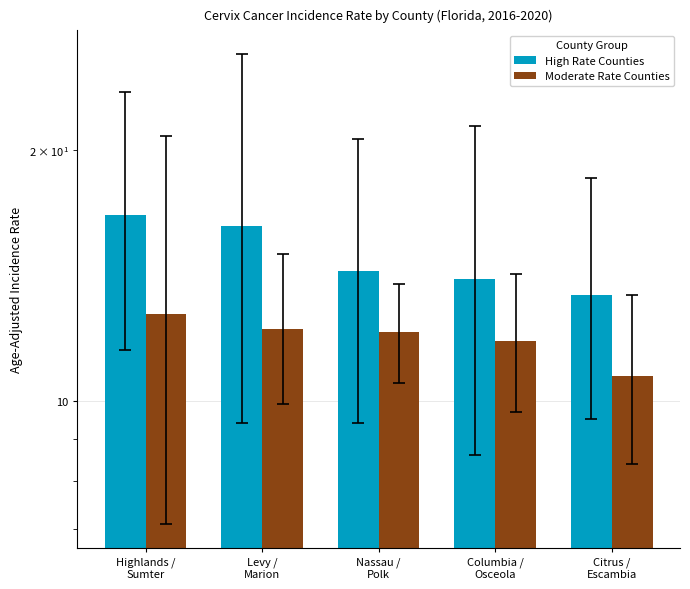

How many bars are there in total?

10